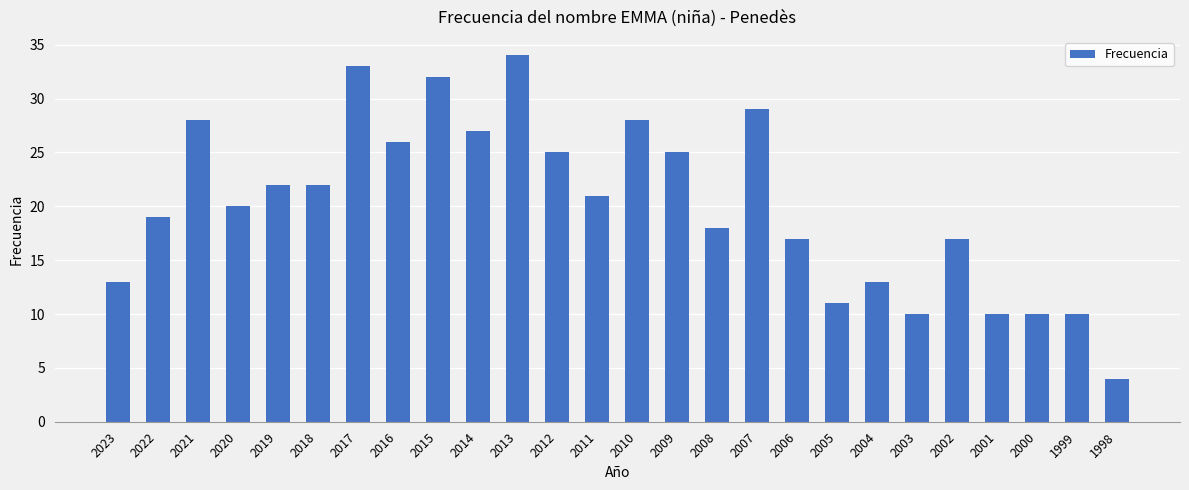

What is the ratio of the value at 2014 to the value at 2016?

1.0